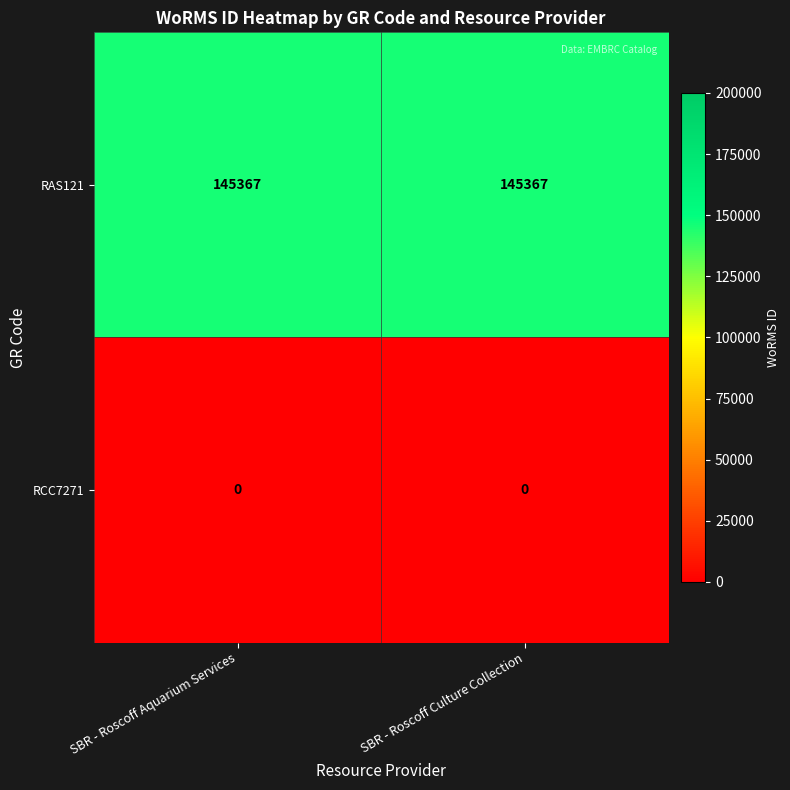

The value of RAS121 at SBR - Roscoff Culture Collection is 241372. True or false?

False